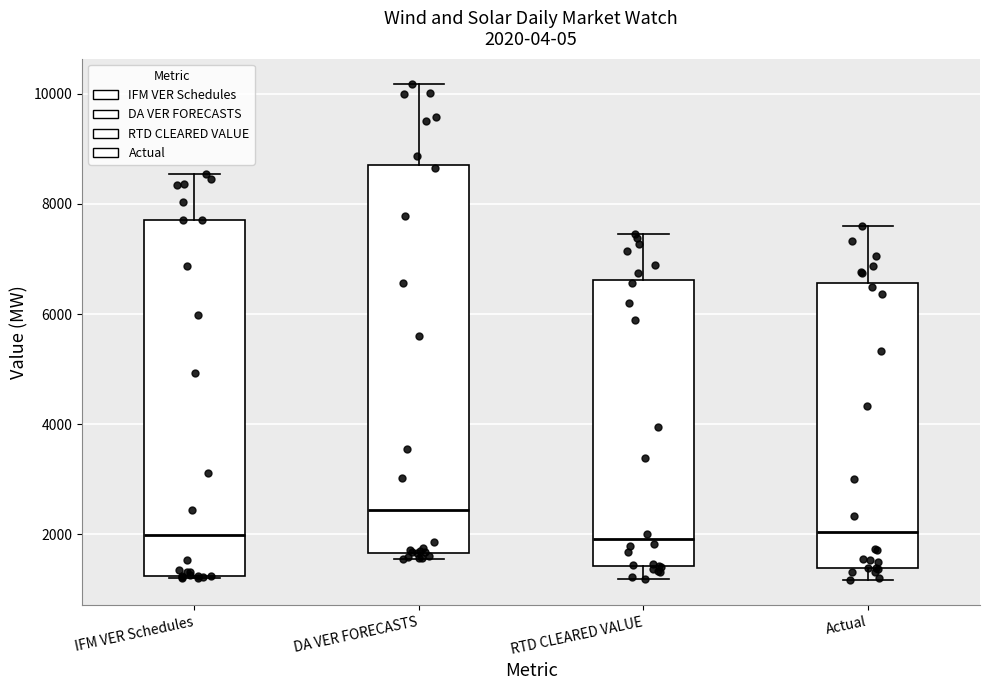

Which box is the tallest, from its lower edge to its upper edge?

DA VER FORECASTS